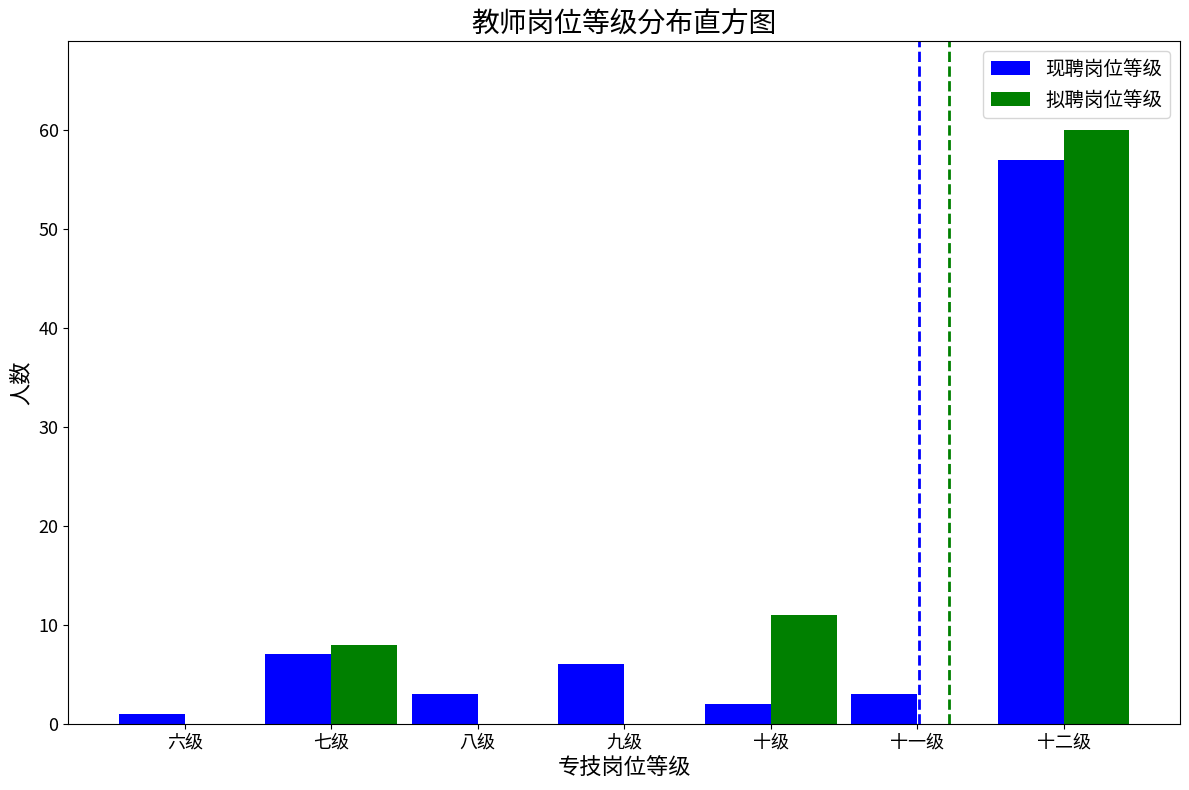

Reading right to left, extract all data points from this chart.

现聘岗位等级: 十二级=57	十一级=3	十级=2	九级=6	八级=3	七级=7	六级=1
拟聘岗位等级: 十二级=60	十一级=0	十级=11	九级=0	八级=0	七级=8	六级=0